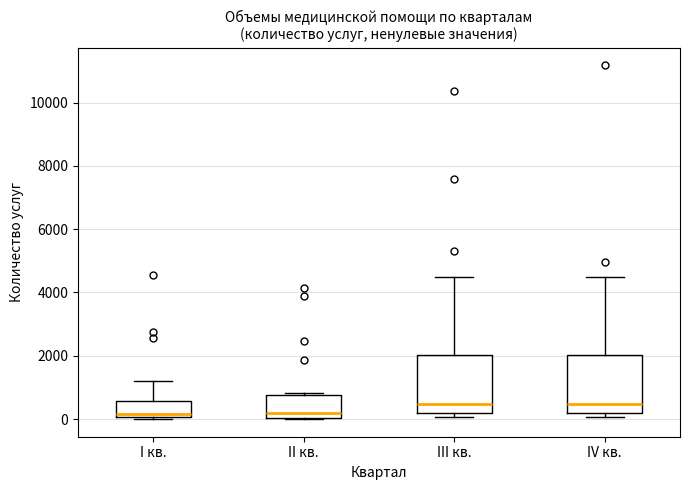

Where does the median line of the box for I кв. sit on the y-axis? The values are not printed on the chart, so give them approximately, as read against the axis.

200